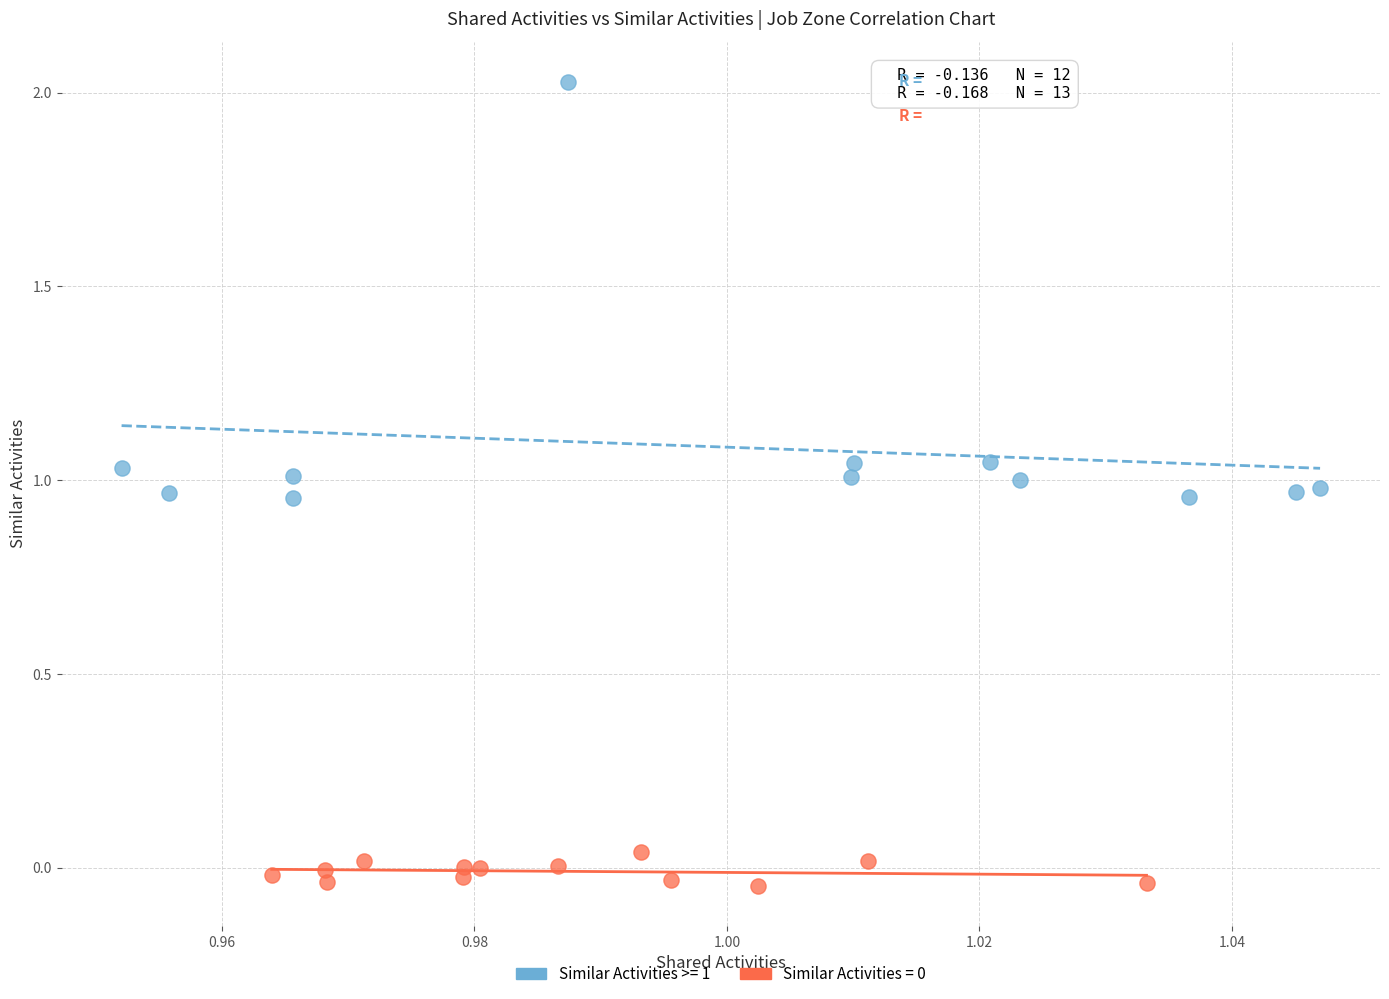

Which series has the widest spread of Y values?

Similar Activities >= 1